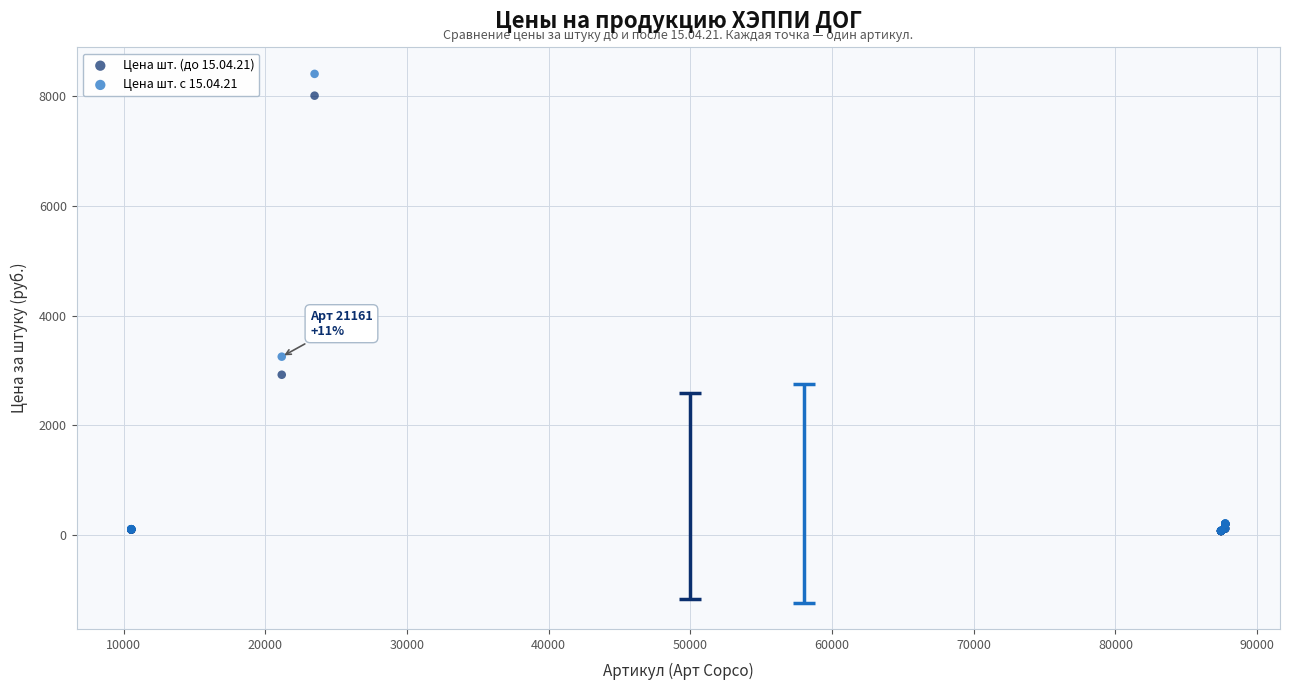

Across all series, what Y value is closest to 4238?

3251.7